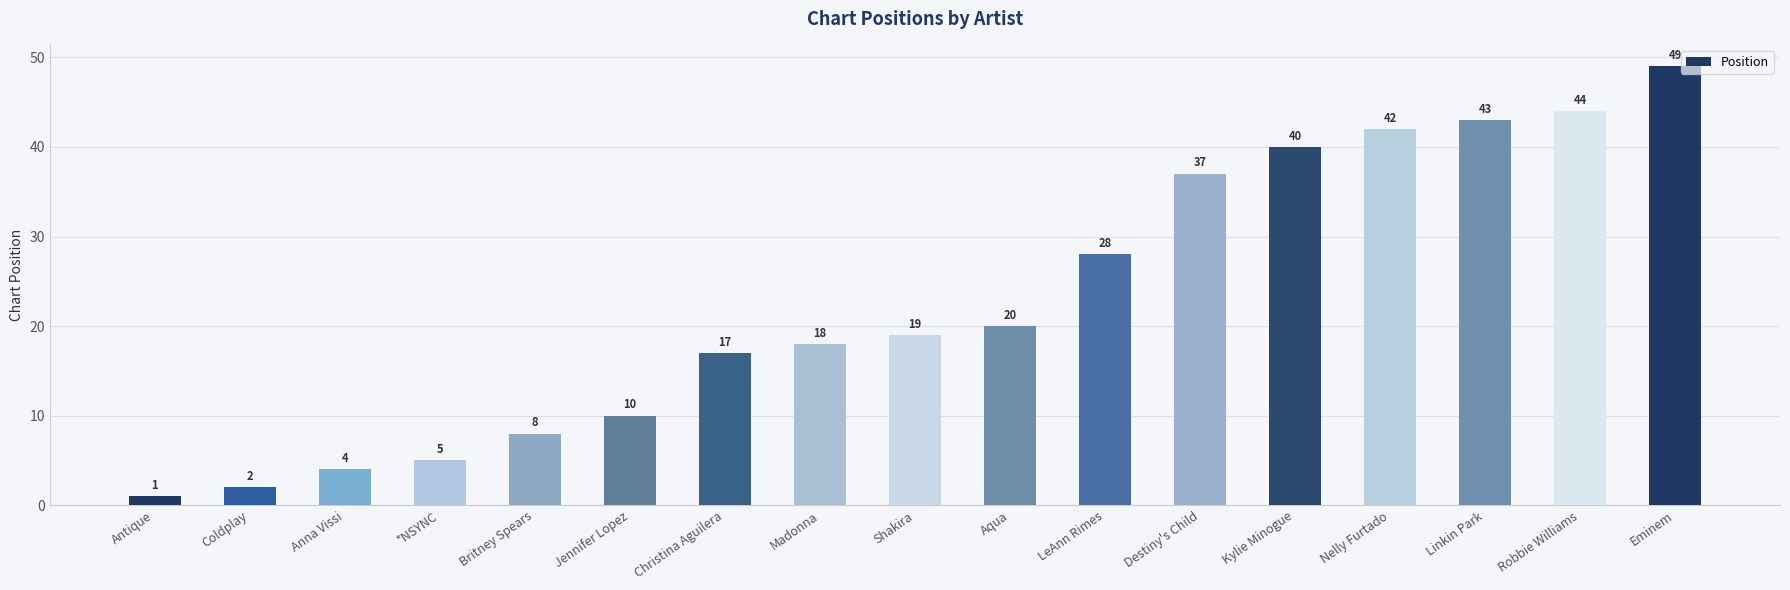

The chart shows a value of 14 at Britney Spears. True or false?

False